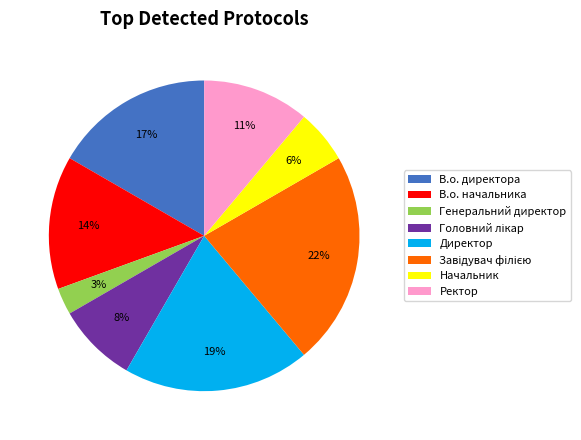

True or false: Ректор accounts for 6% of the total.

False